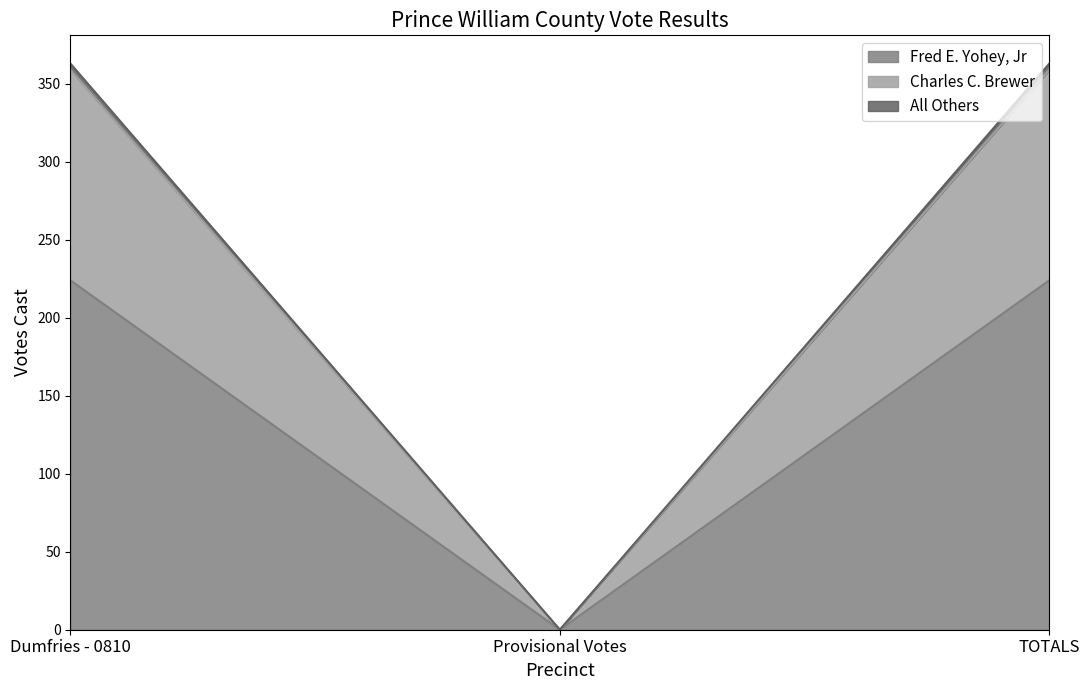

Read the Fred E. Yohey, Jr value at Dumfries - 0810.

224